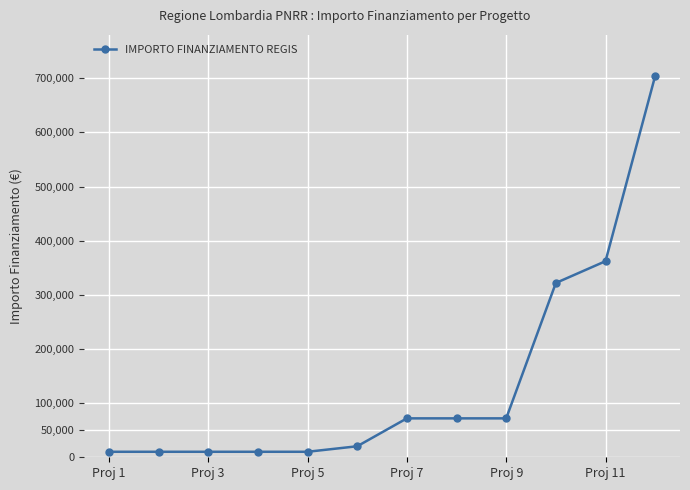

What is the difference between the maximum and minimum values?

694249.9